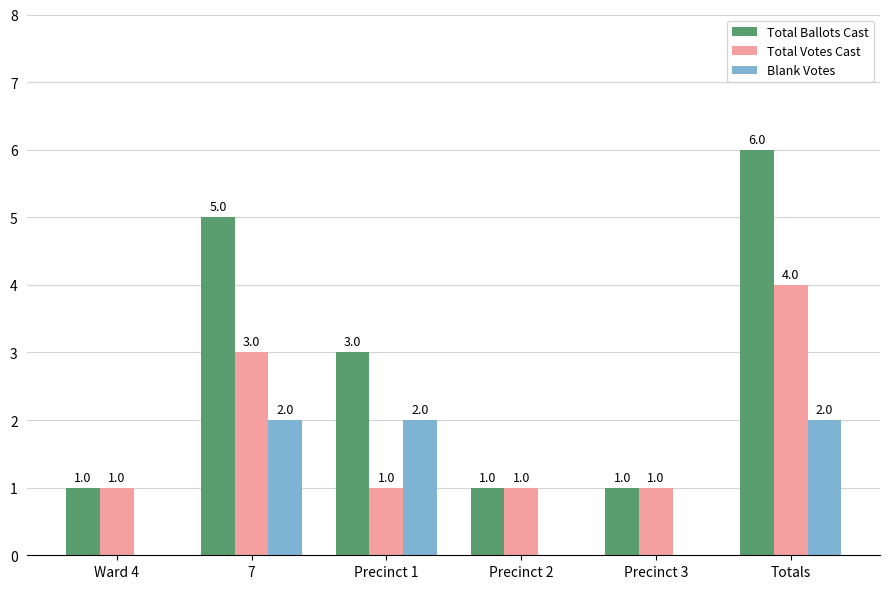

Count the number of categories in the chart.

6